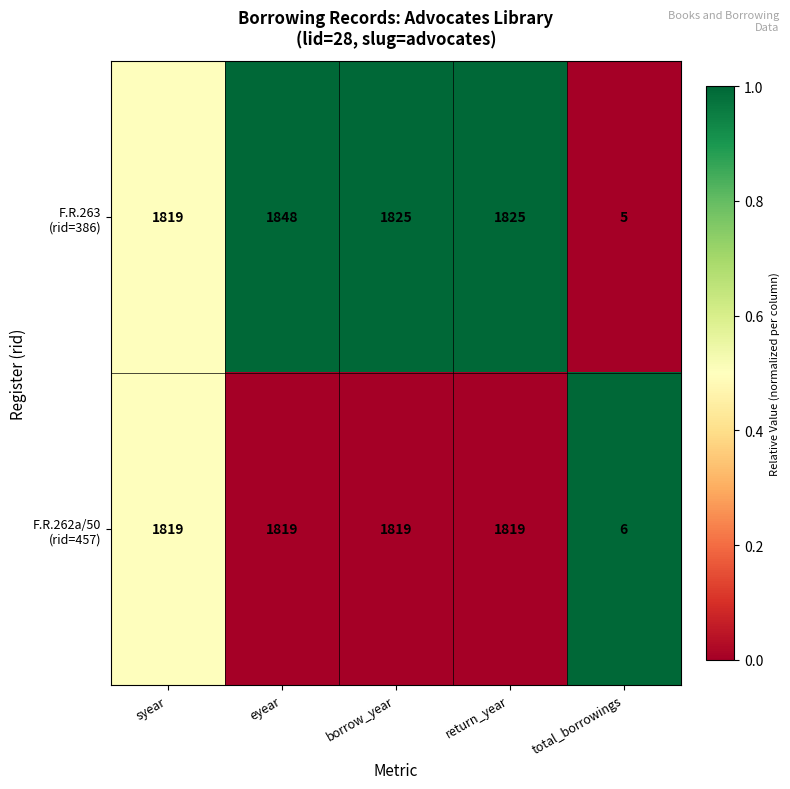

What is the difference between the highest and lowest values at return_year?

6